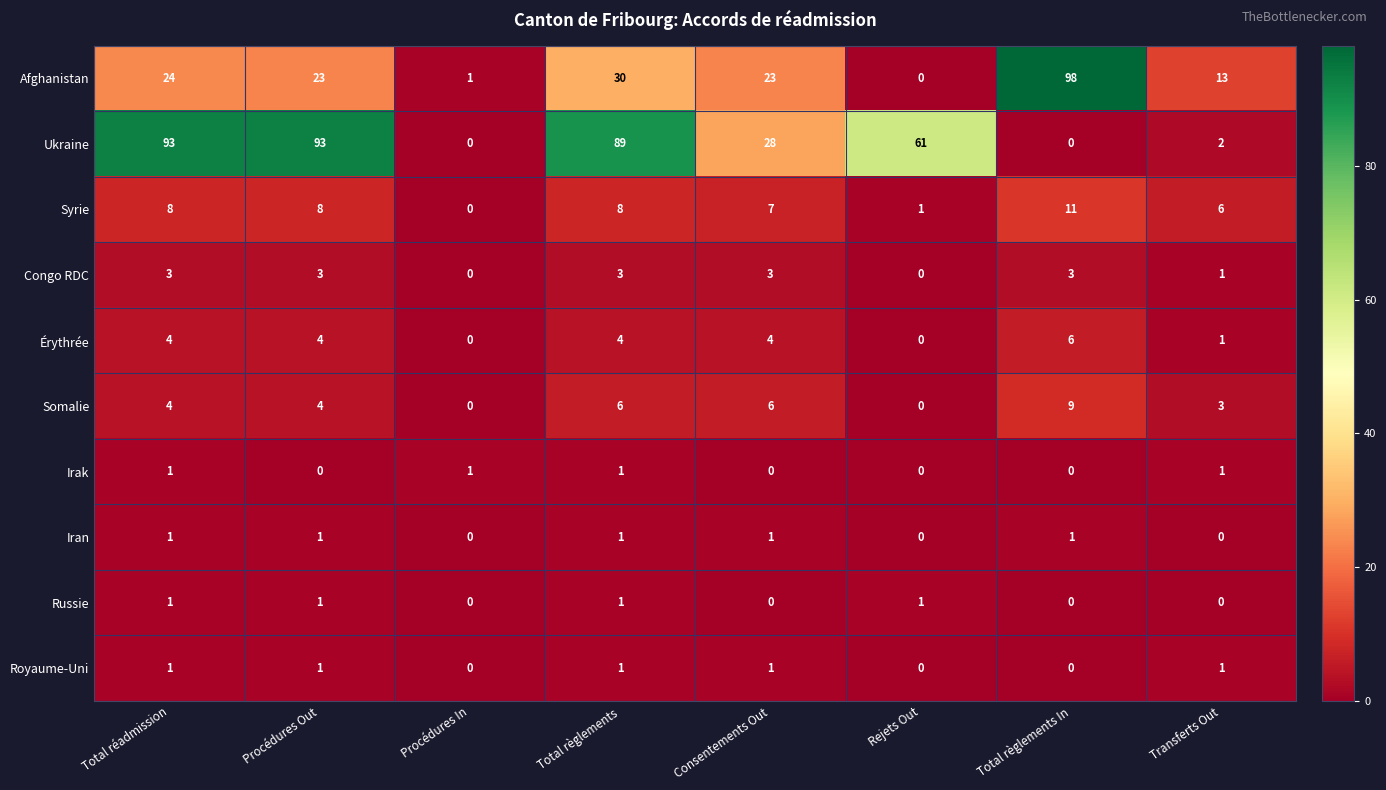

Is it true that Érythrée equals 2 at Total réadmission?

False